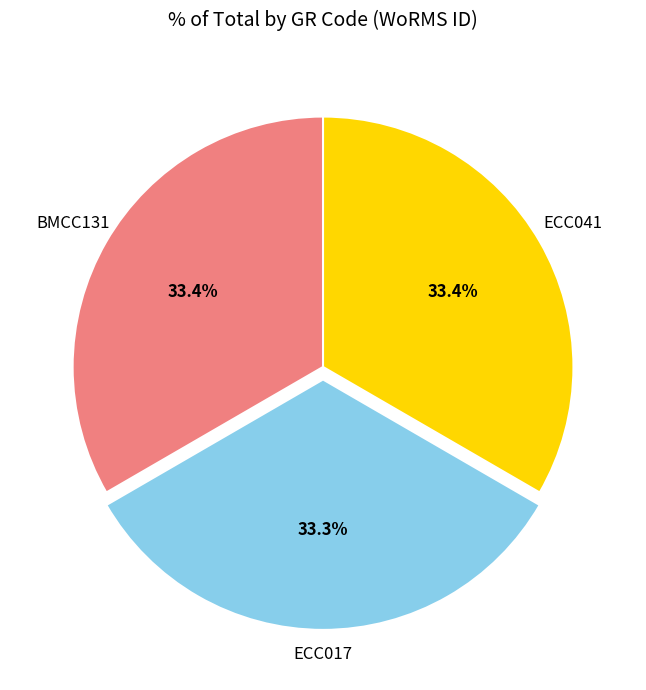

How much of the chart is everything except ECC017?

66.7%